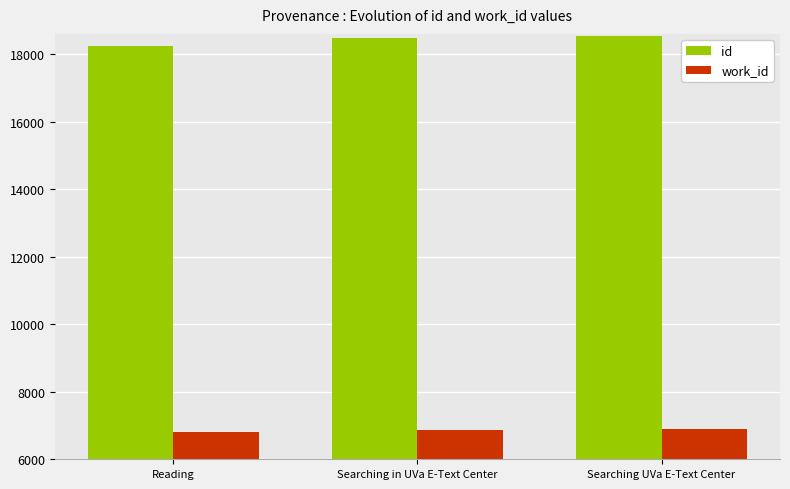

Which series has the widest spread of values?

id